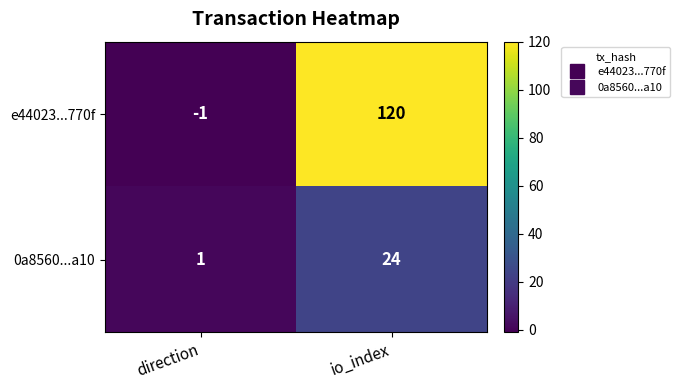

What is the sum of all e44023...770f values?

119